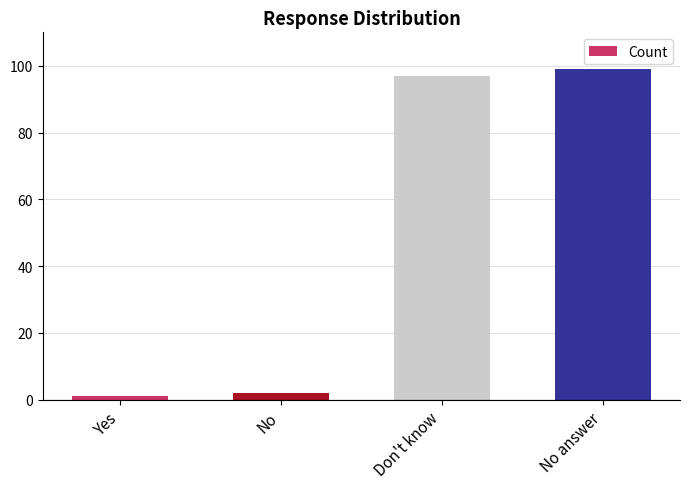

At which label is the value closest to 50?

Don't know